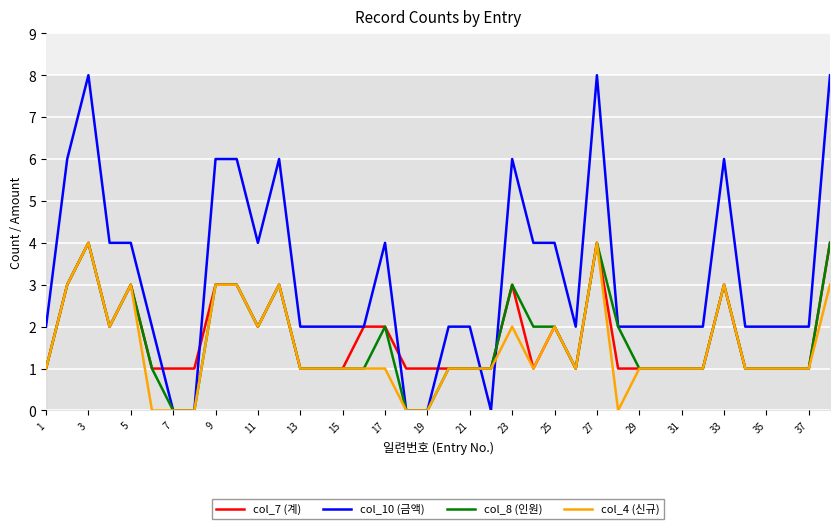

What is the maximum value shown in the chart?

8